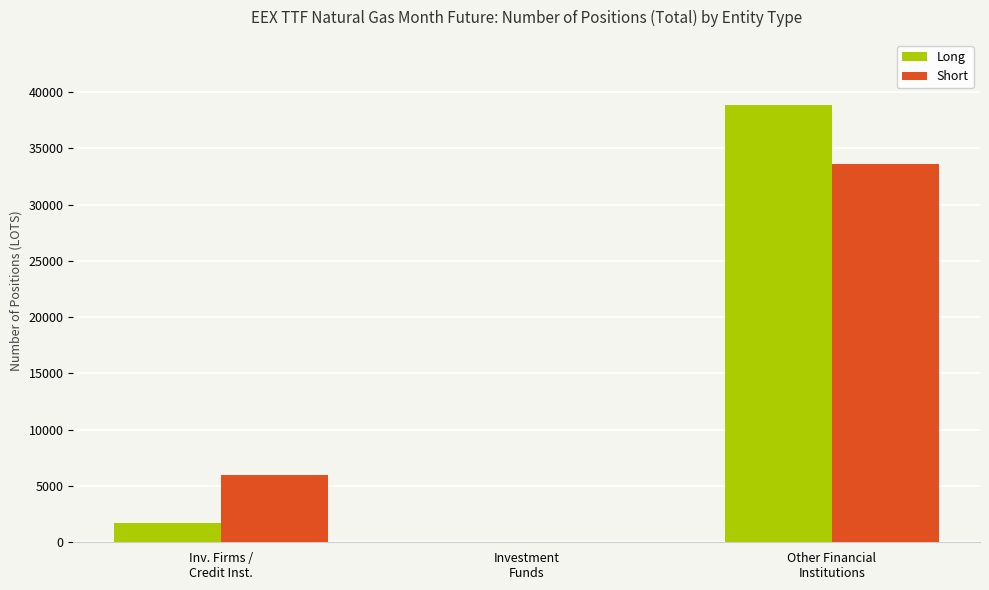

What is the maximum value shown in the chart?

38822.7